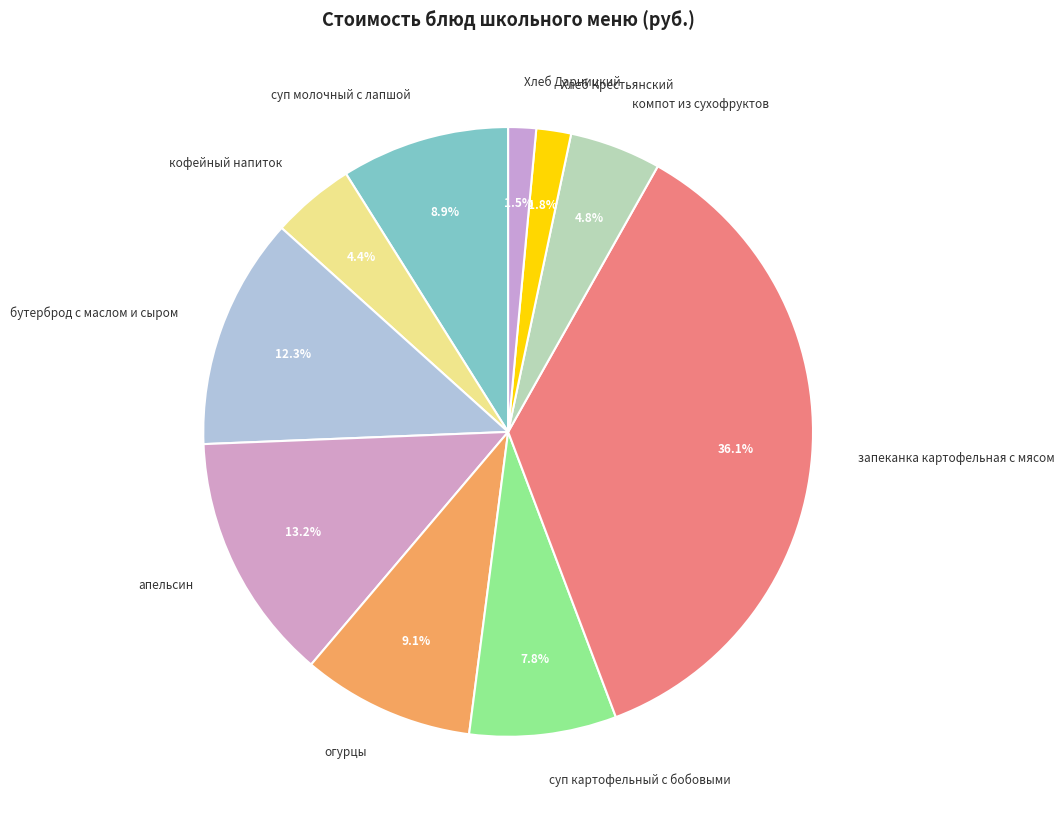

Which has a higher value, апельсин or суп картофельный с бобовыми?

апельсин